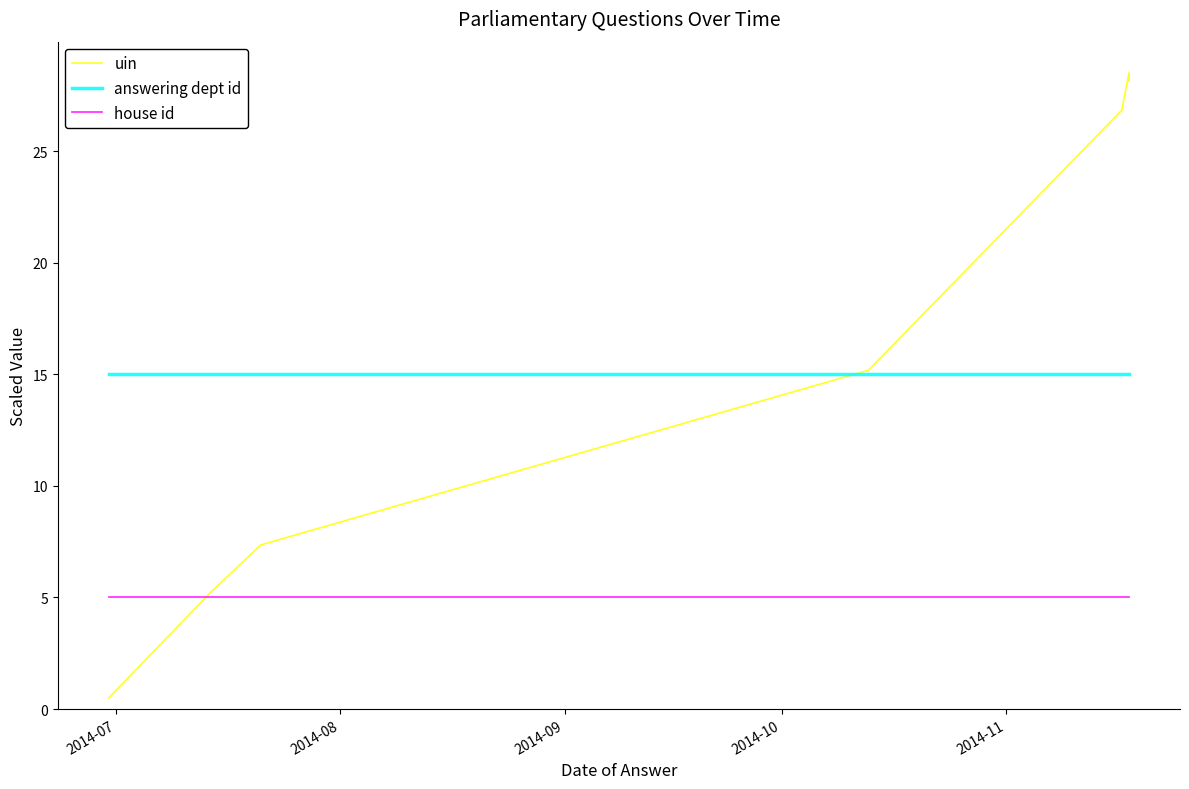

What is the value of the house id point at the 7th from the left?

5.0